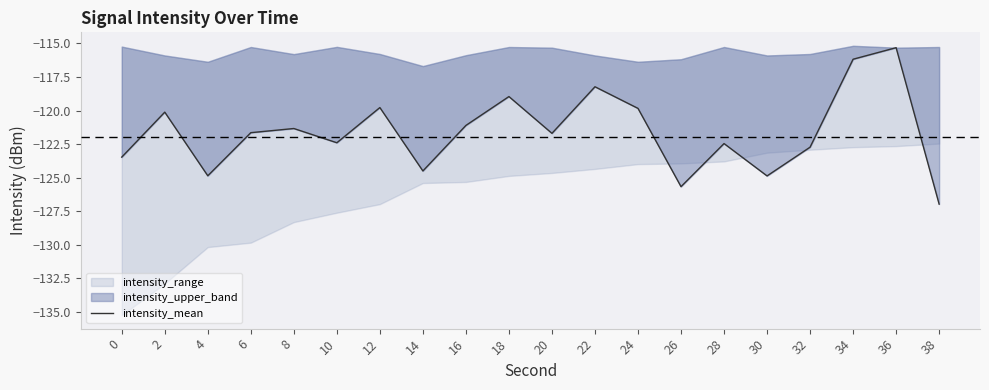

What is the difference between the second highest and second lowest values?

9.5